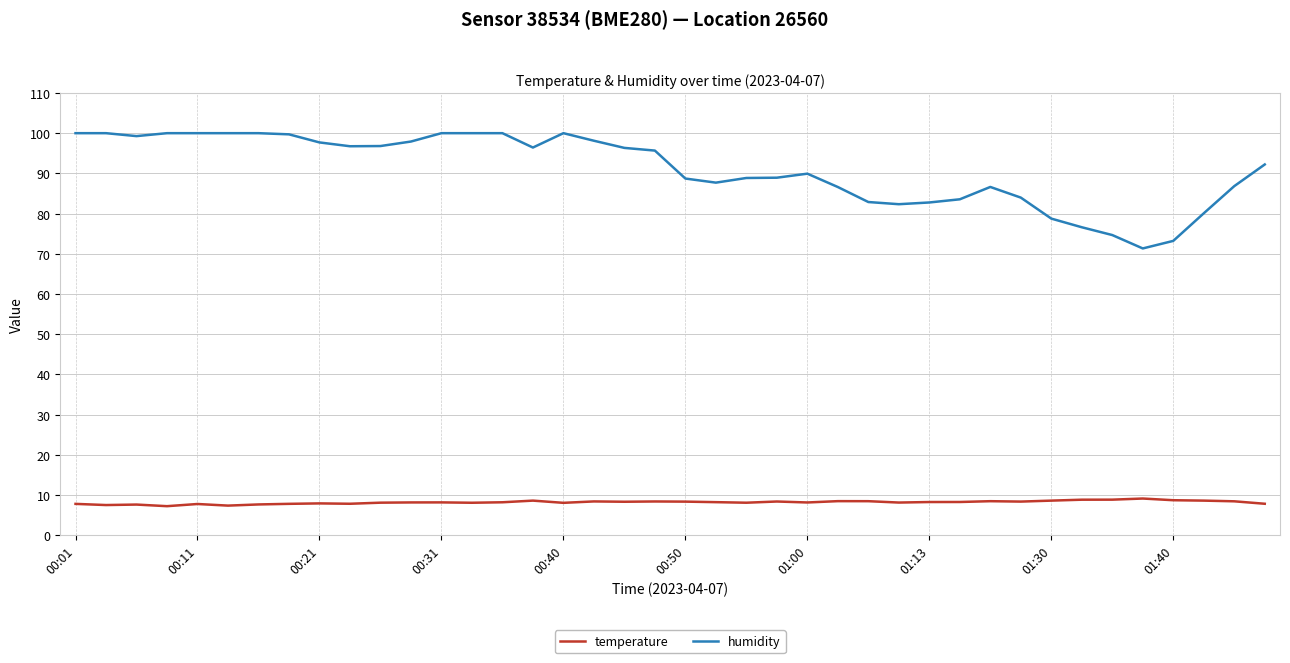

Rank the series by their average value, from lowest to highest.

temperature, humidity